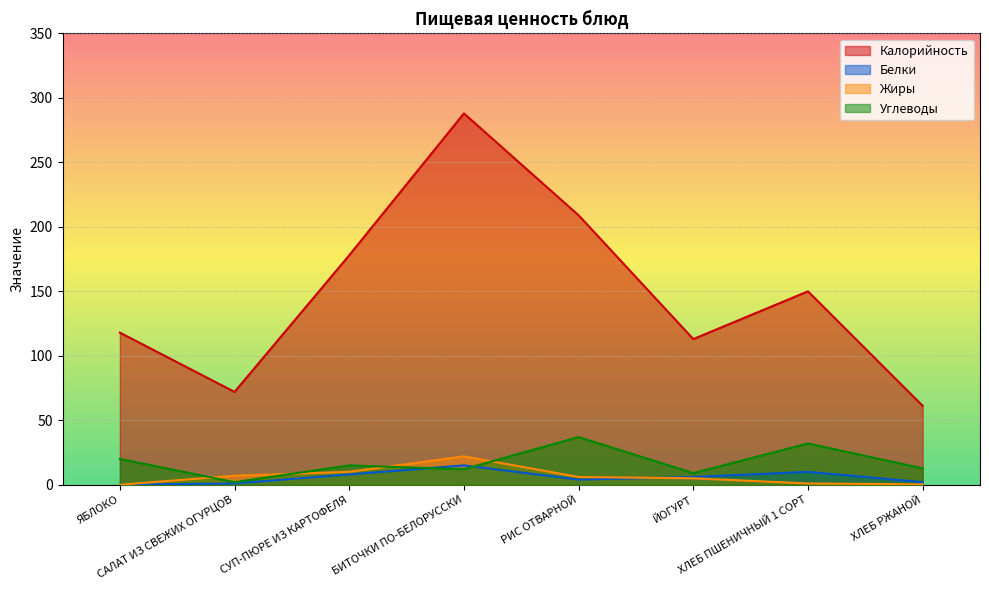

What are all the series names shown in the legend?

Калорийность, Белки, Жиры, Углеводы